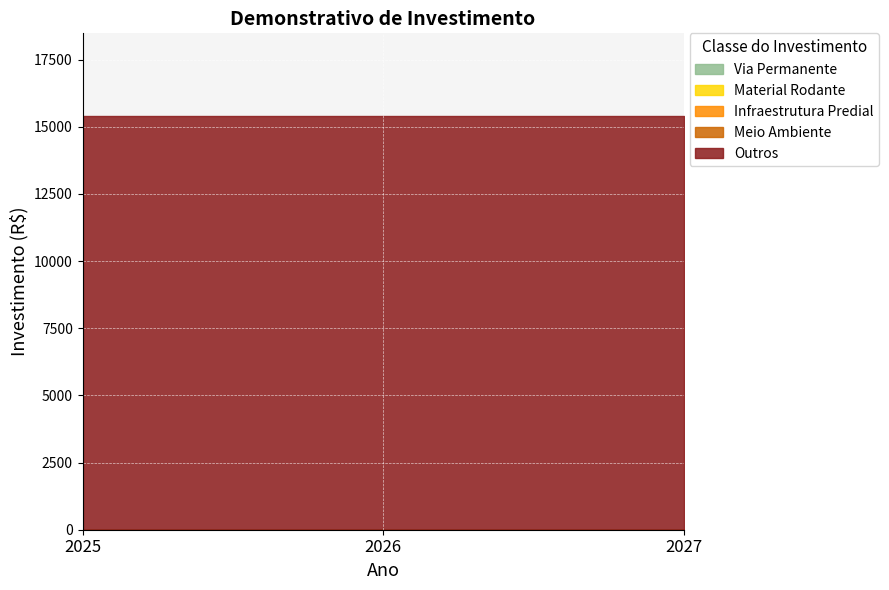

Reading left to right, transcribe all the data shown in this chart.

Via Permanente: 2025=0	2026=0	2027=0
Material Rodante: 2025=0	2026=0	2027=0
Infraestrutura Predial: 2025=0	2026=0	2027=0
Meio Ambiente: 2025=0	2026=0	2027=0
Outros: 2025=15400	2026=15400	2027=15400